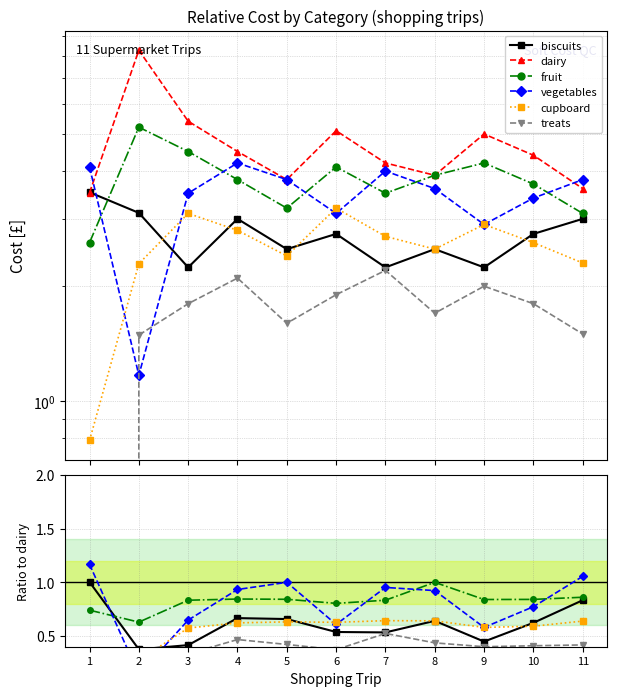

Which has a higher value, 9 or 6?

6